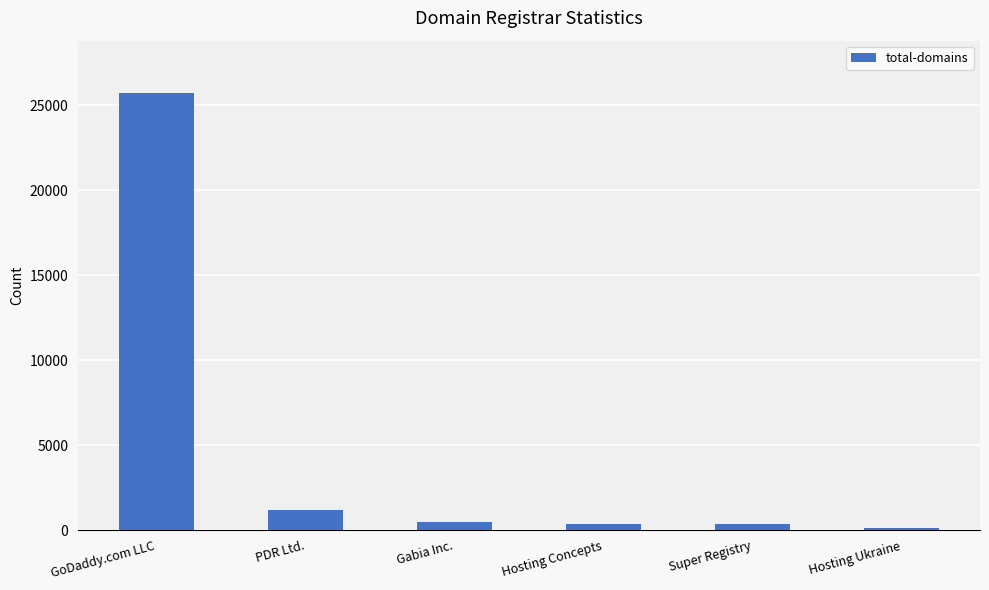

What is the difference between the second highest and second lowest values?

829